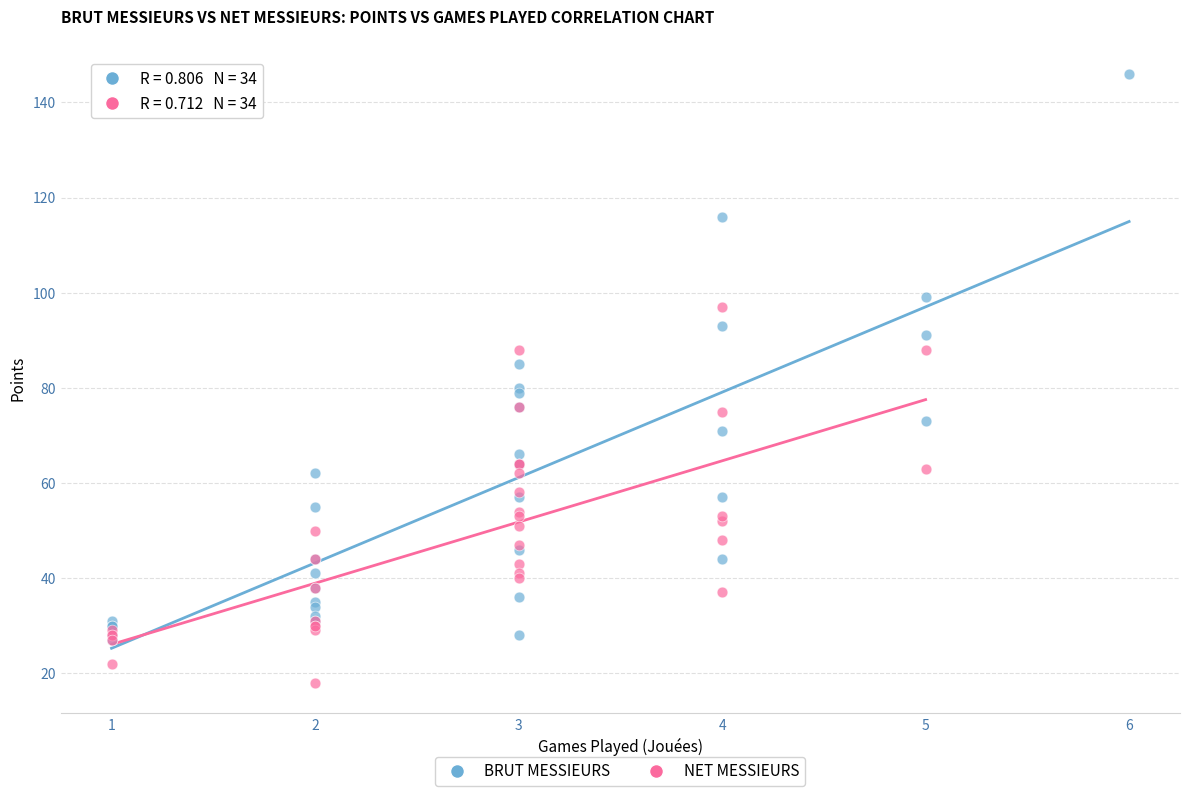

Which series has the largest Y range (max minus min)?

BRUT MESSIEURS